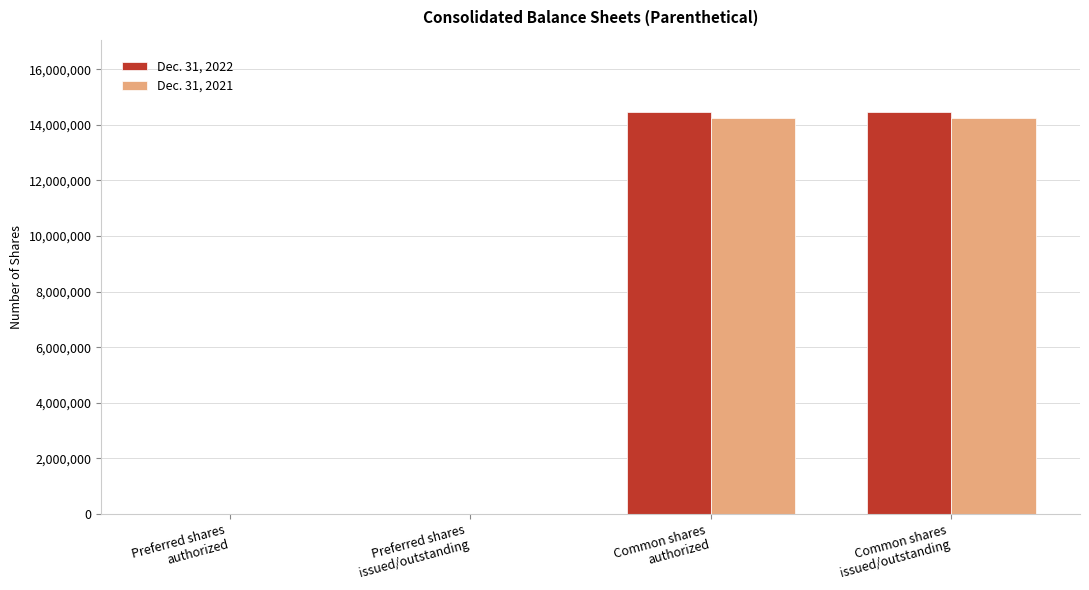

The Dec. 31, 2022 series shows 14456035 at Common shares
issued/outstanding. True or false?

True